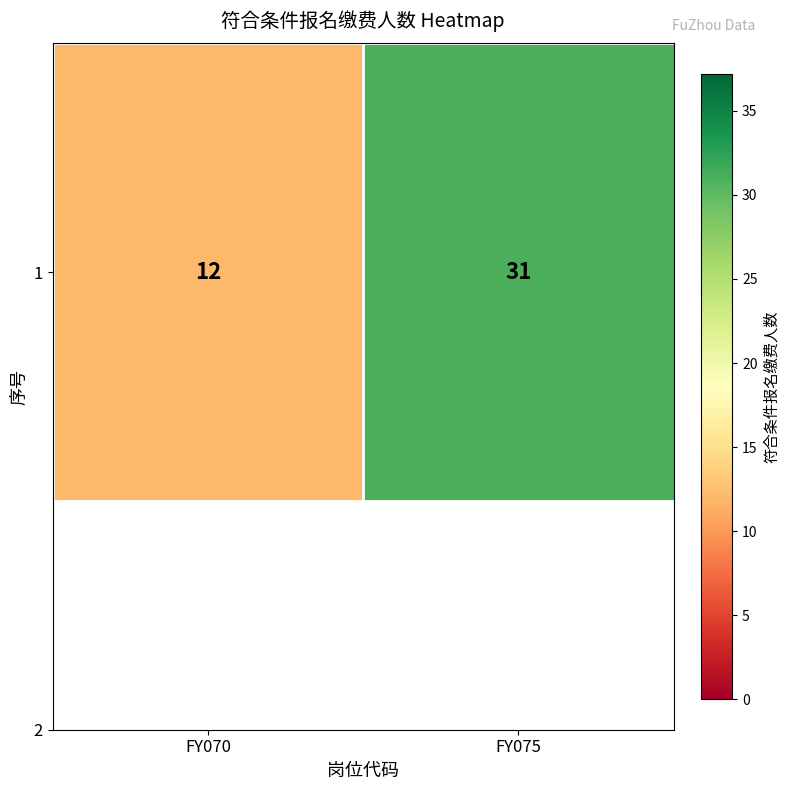

Rank the categories by value from lowest to highest.

FY070, FY075